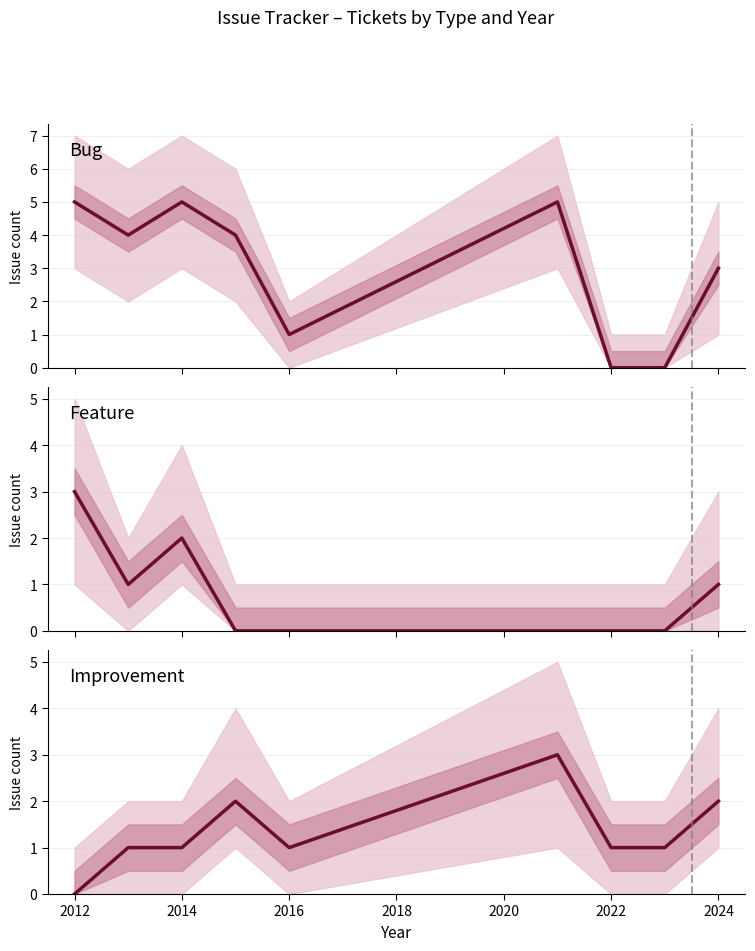

How many values in Improvement are above zero?

8